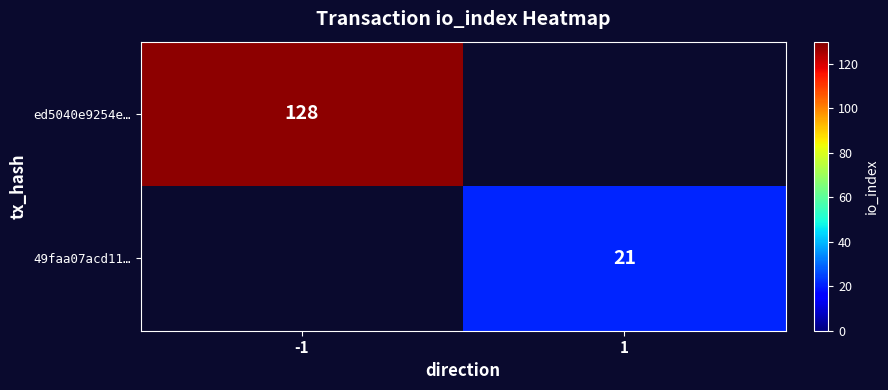

Which has a higher value, 1 or -1?

-1